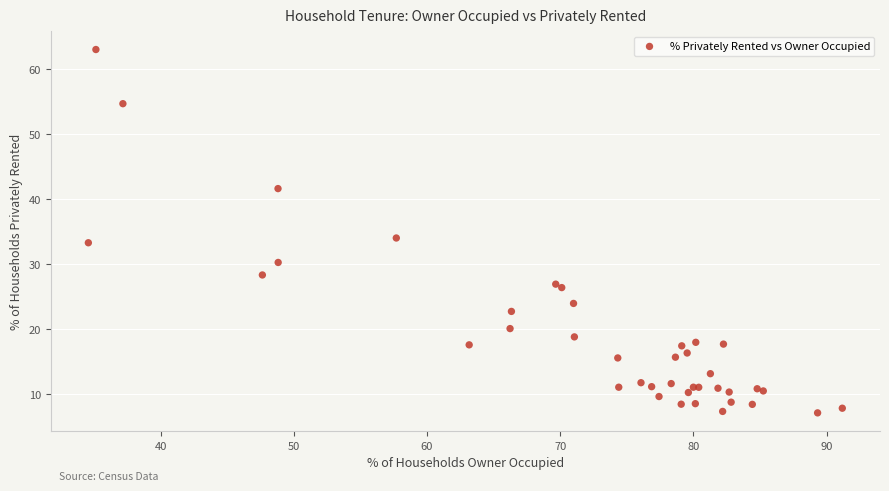

What Y value in the scatter plot is closest to 35?

34.1